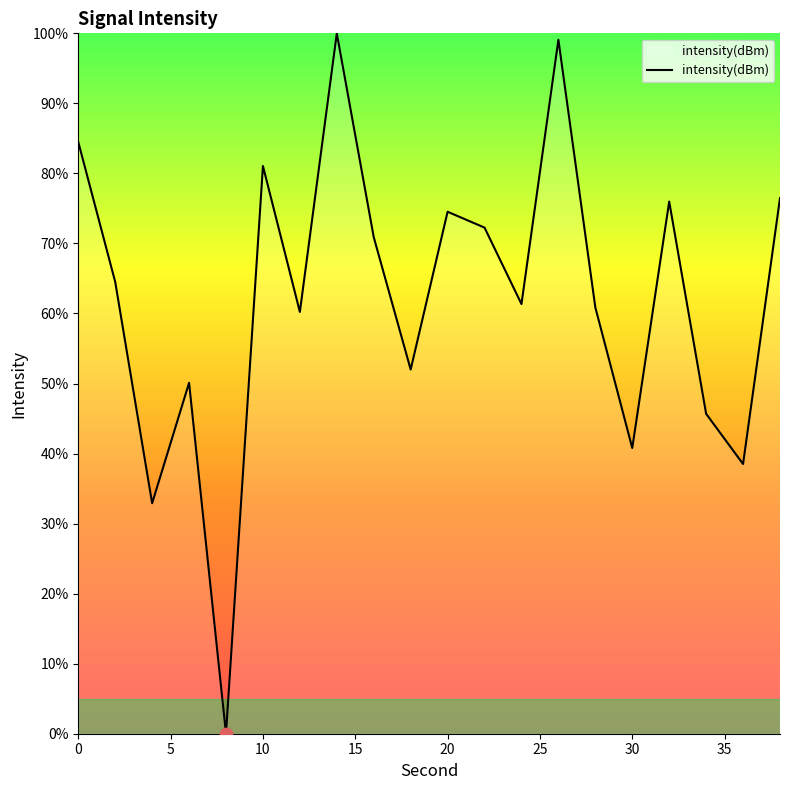

What is the difference between the maximum and minimum values?

100.0